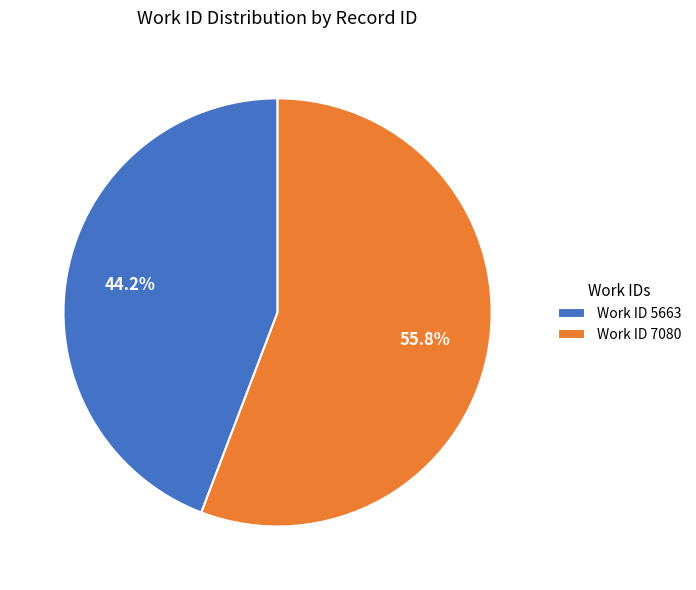

How many slices are in this pie chart?

2